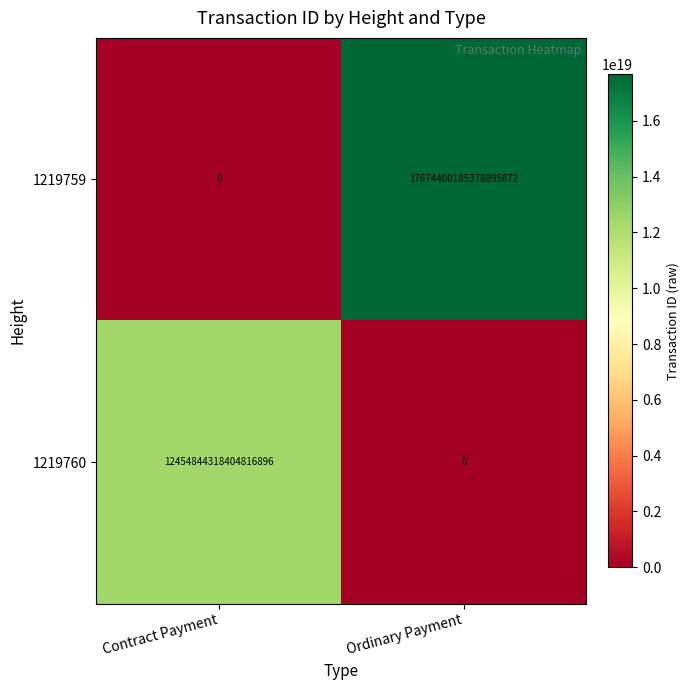

At which label is 1219759 closest to 8837200092689447936?

Contract Payment